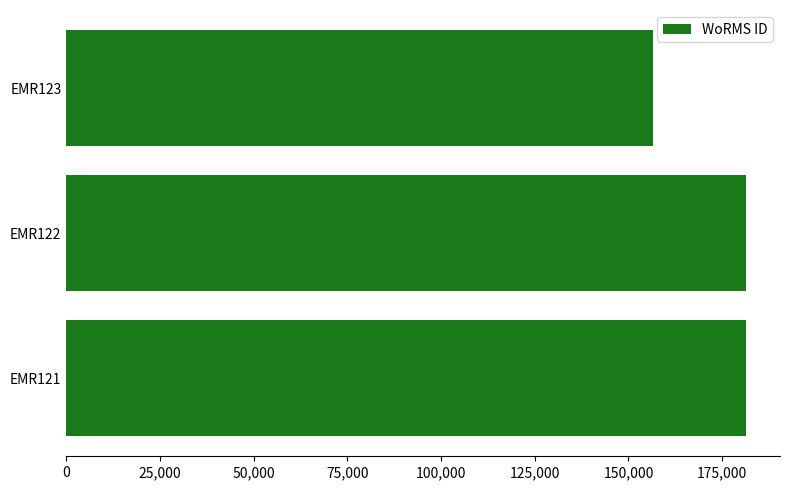

Read the value at EMR122.

181364